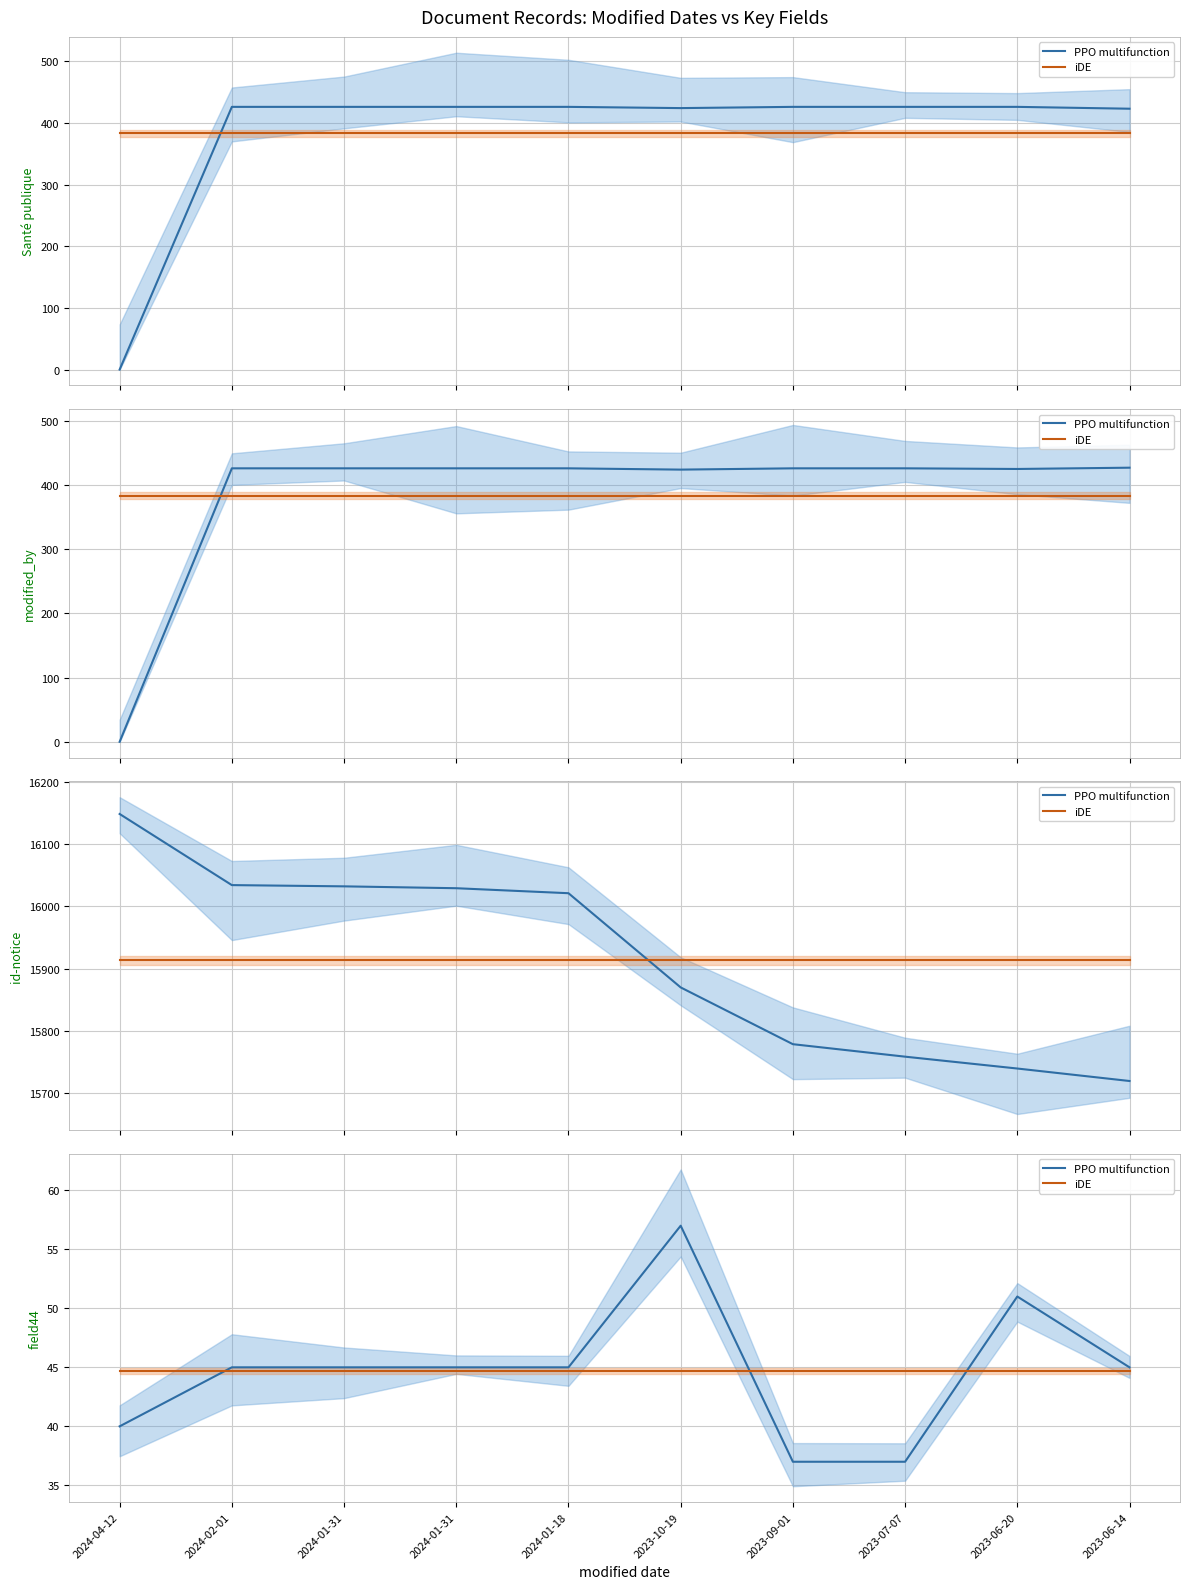

Which series has the largest total across all categories?

PPO multifunction